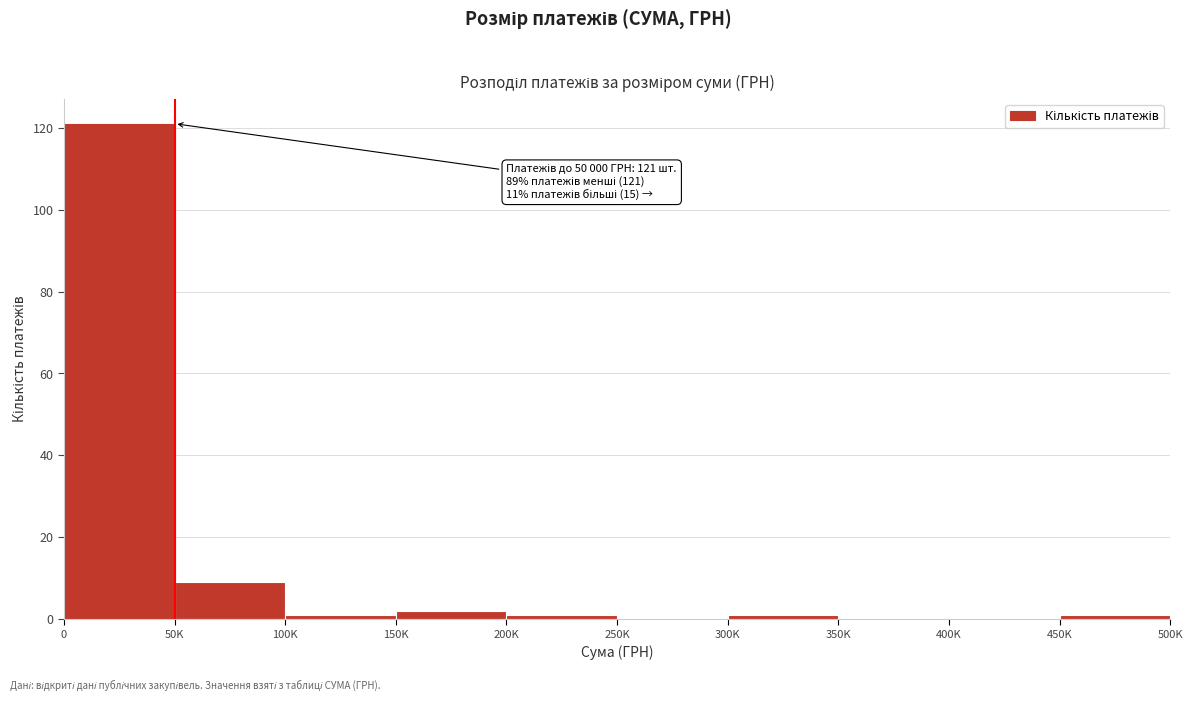

Reading left to right, extract all data points from this chart.

0=121	50K=9	100K=1	150K=2	200K=1	250K=0	300K=1	350K=0	400K=0	450K=1